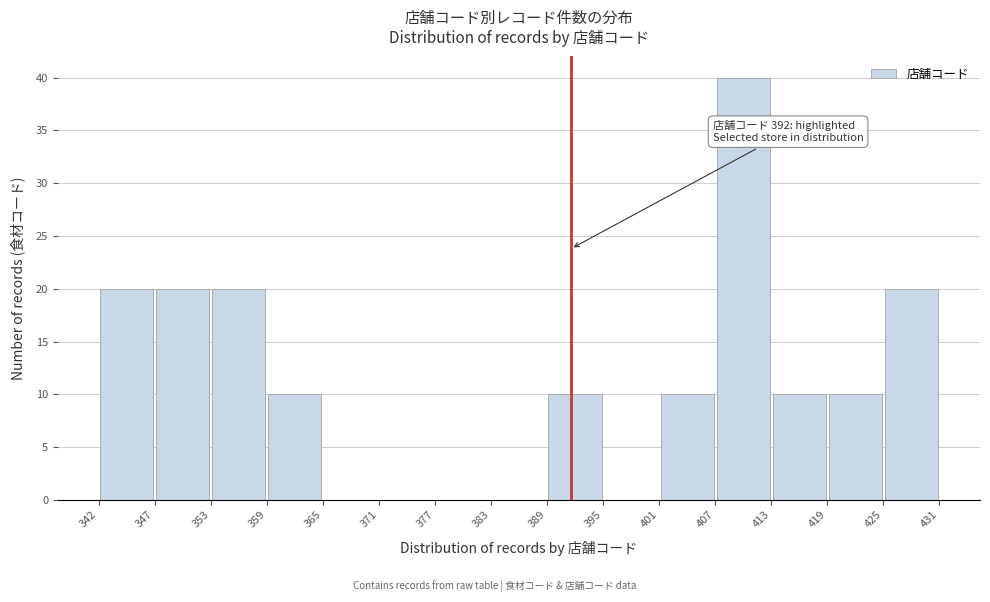

Over which range of the x-axis is the bar tallest?

407 to 413